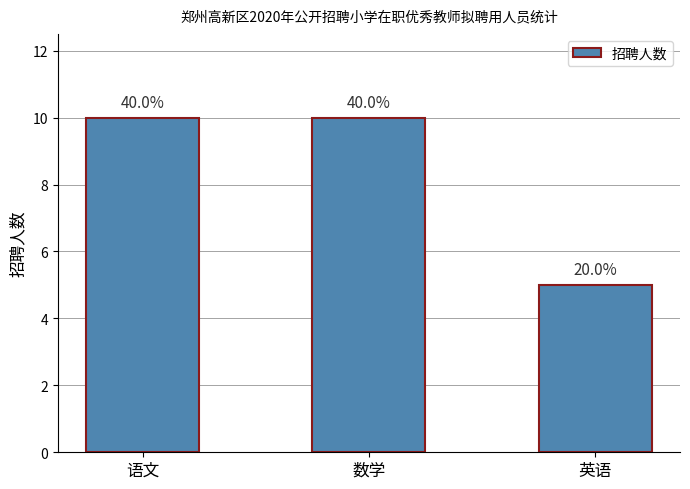

The chart shows a value of 10 at 语文. True or false?

True